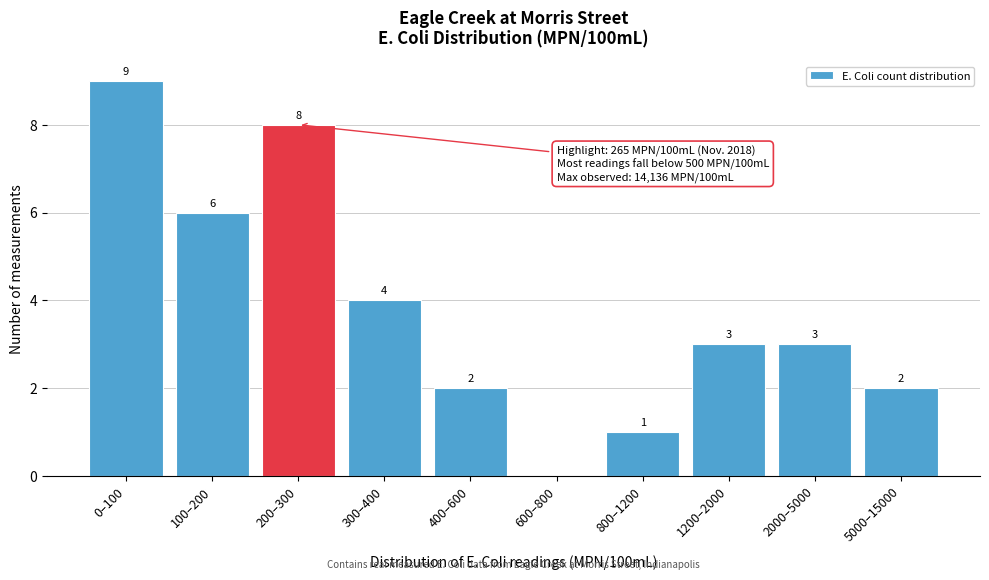

Reading left to right, extract all data points from this chart.

0–100=9	100–200=6	200–300=8	300–400=4	400–600=2	600–800=0	800–1200=1	1200–2000=3	2000–5000=3	5000–15000=2